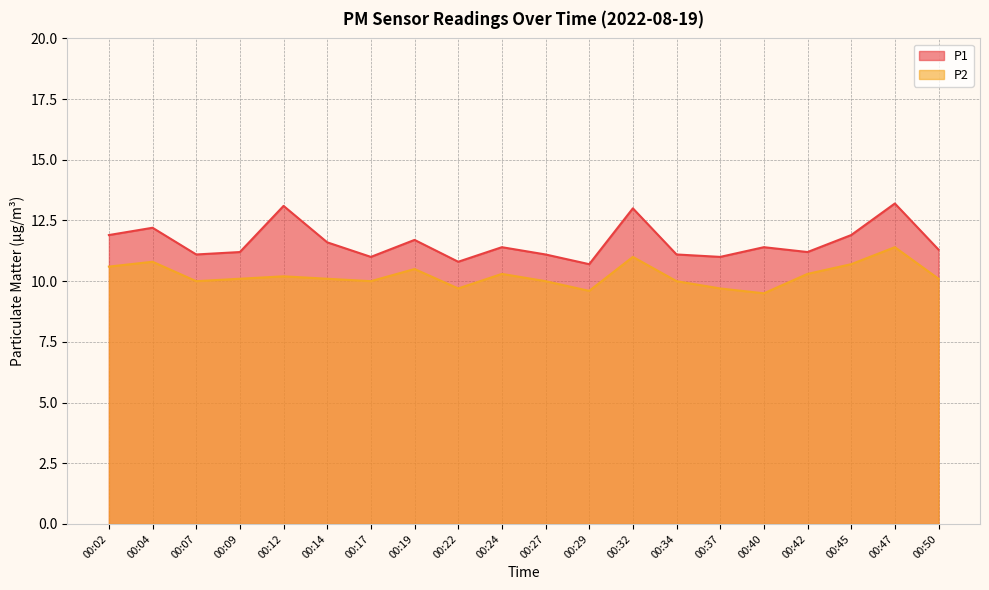

How many data points in P1 are above 11?

16